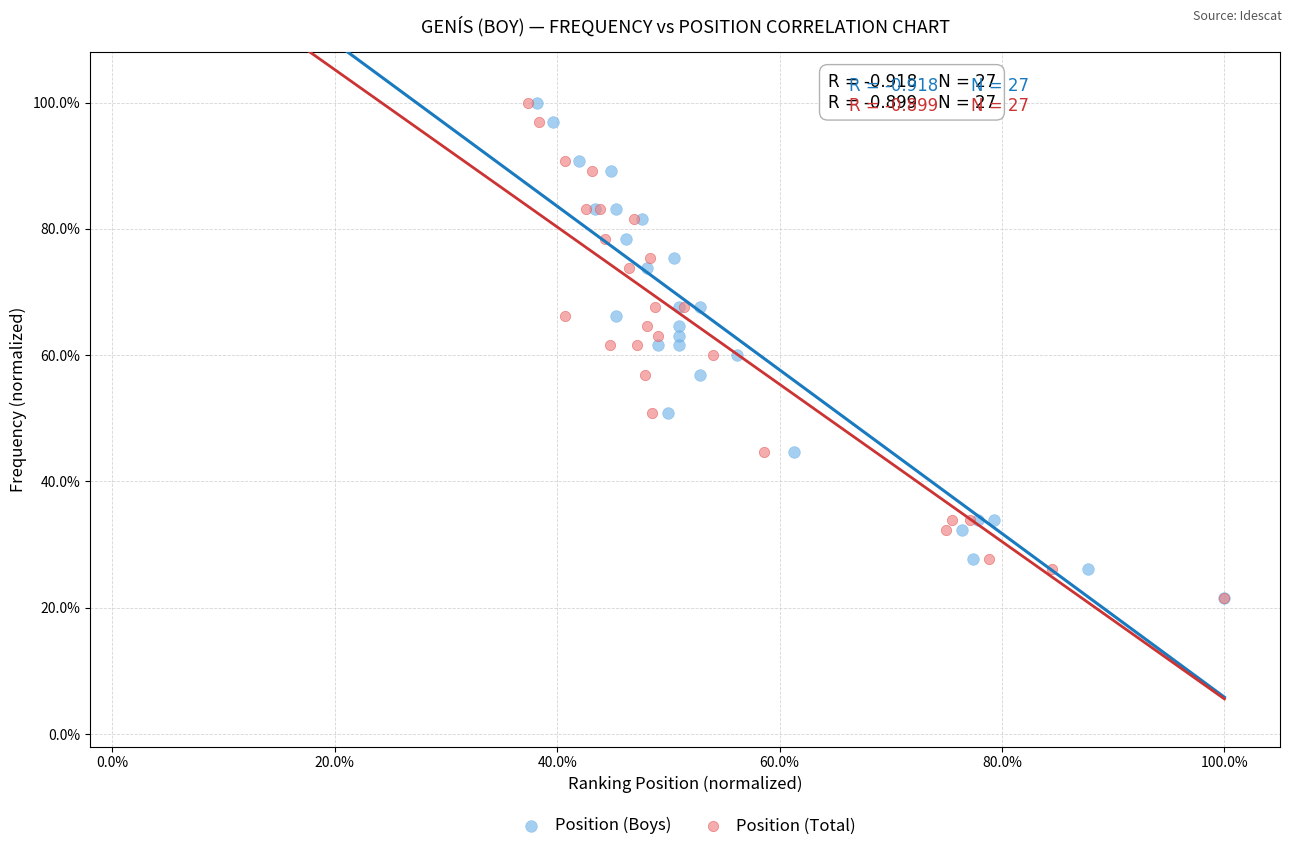

What are all the series names shown in the legend?

Position (Boys), Position (Total)